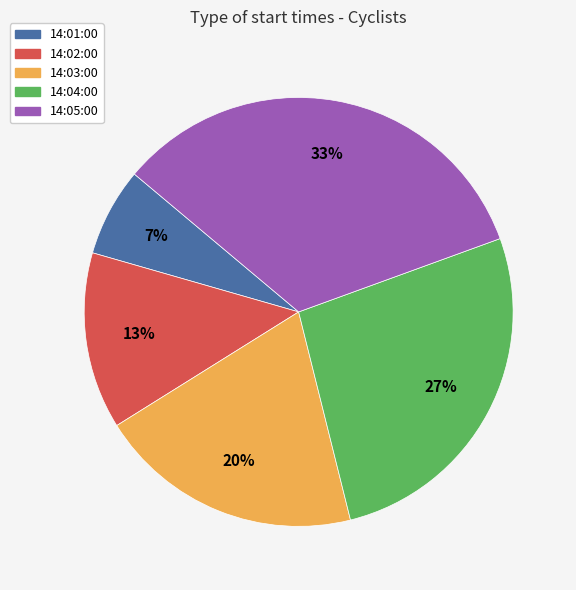

What percentage is the 14:01:00 slice, to the nearest percent?

7%